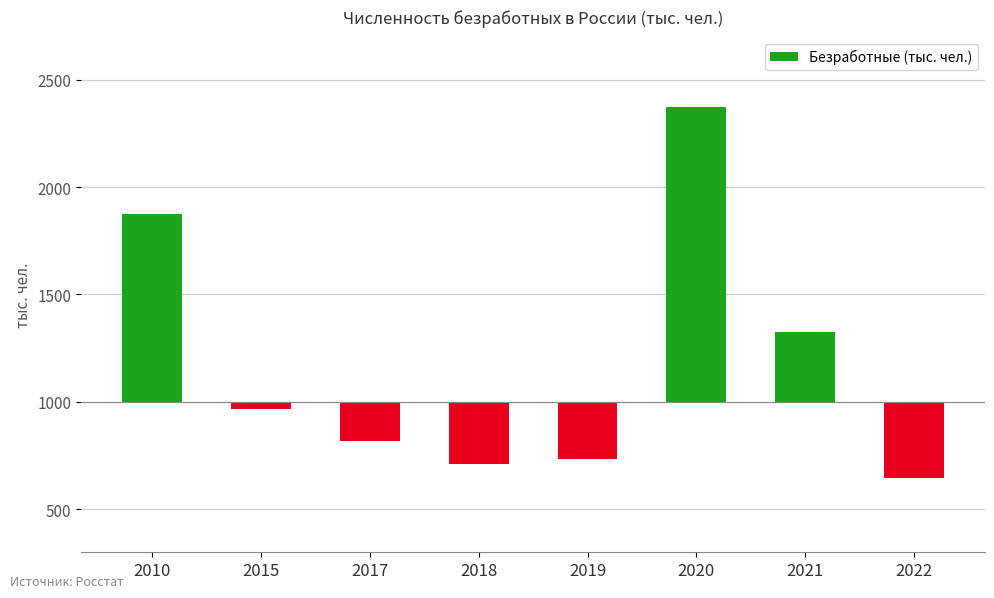

Does the chart contain stacked bars?

No